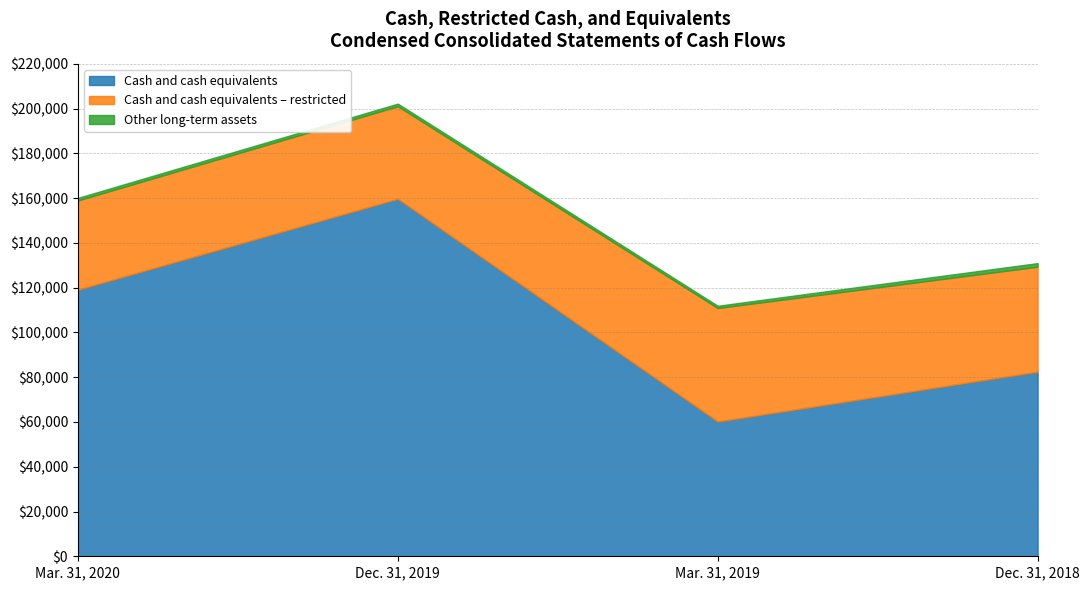

What is the label of the 2nd point from the right?

Mar. 31, 2019